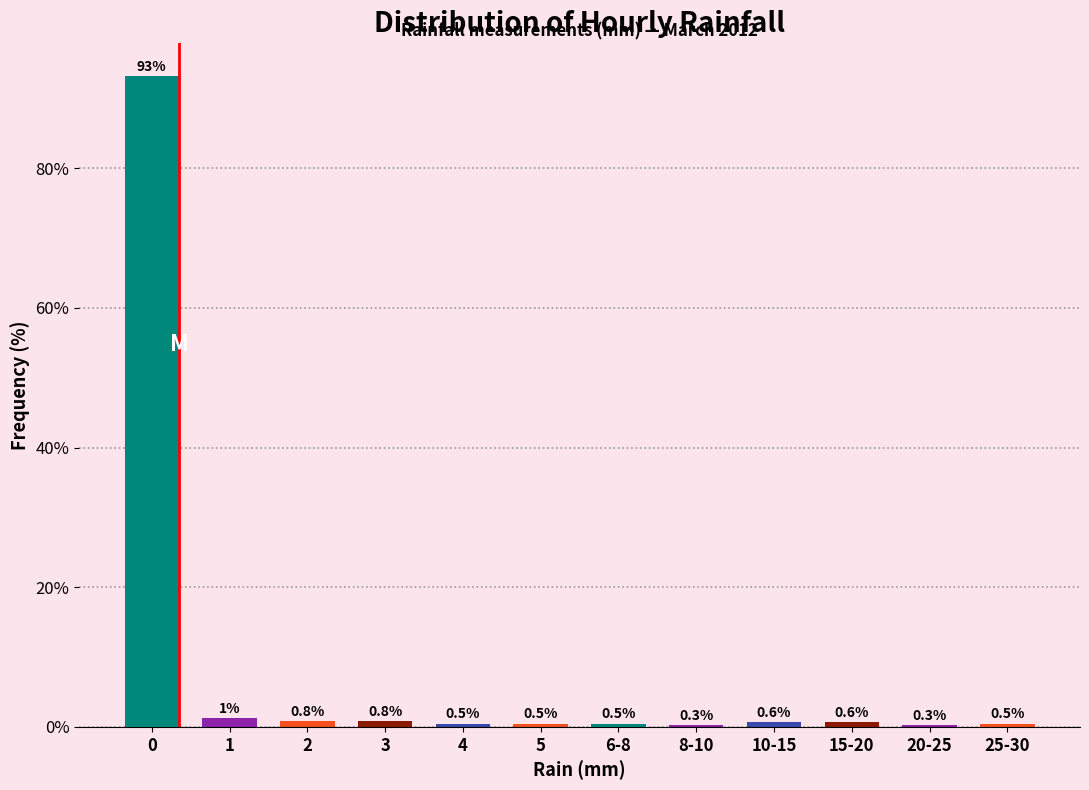

What is the difference between the maximum and minimum values?

92.9